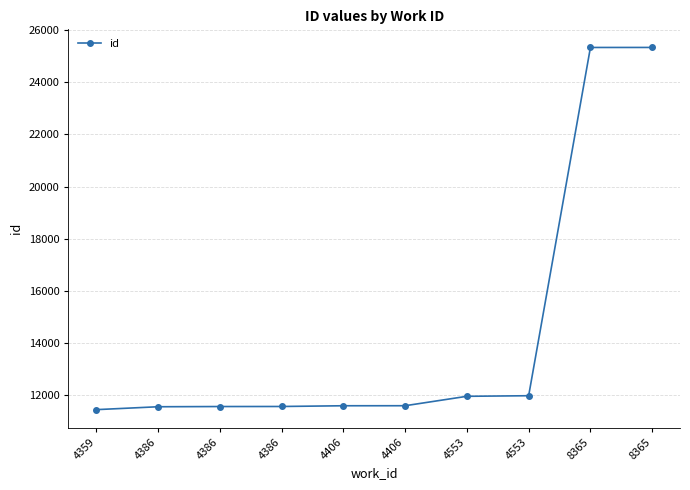

Rank the categories by value from lowest to highest.

4359, 4386, 4386, 4386, 4406, 4406, 4553, 4553, 8365, 8365